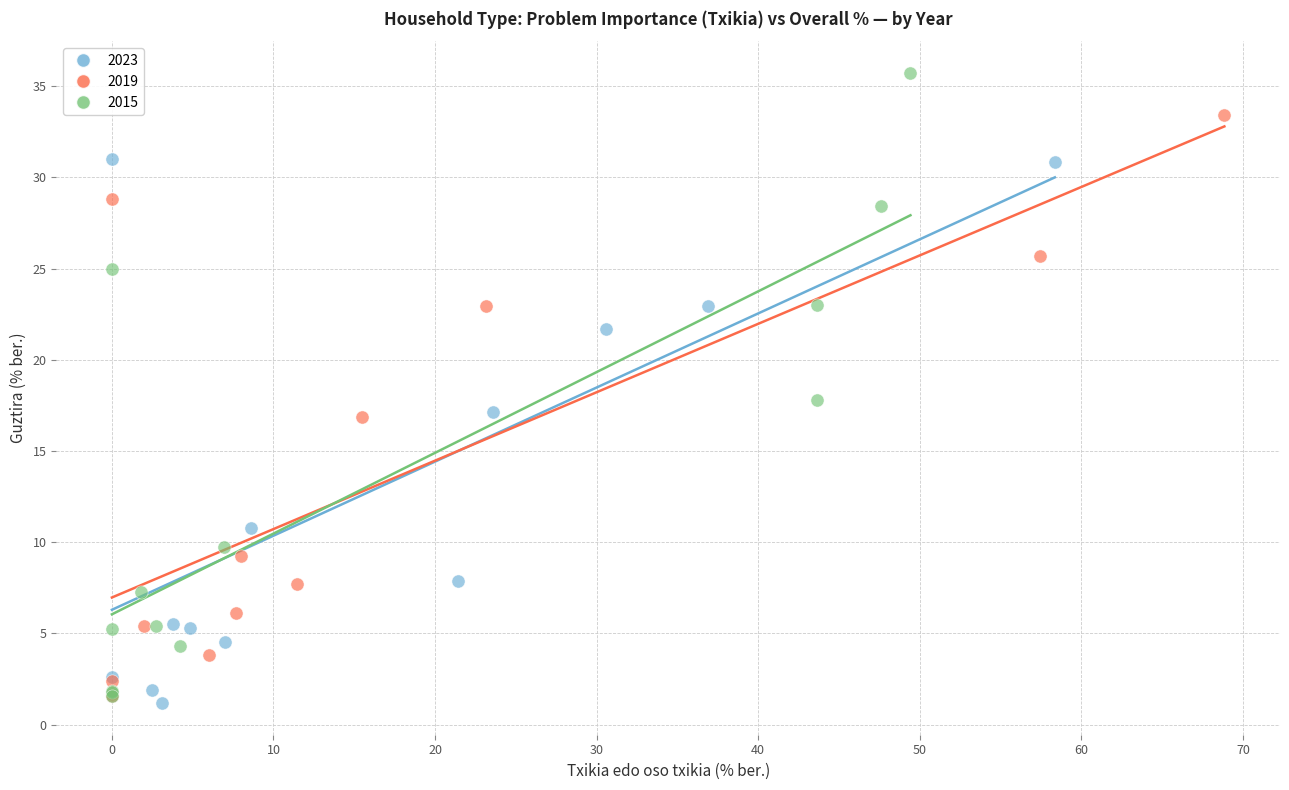

Which series has the largest Y range (max minus min)?

2015